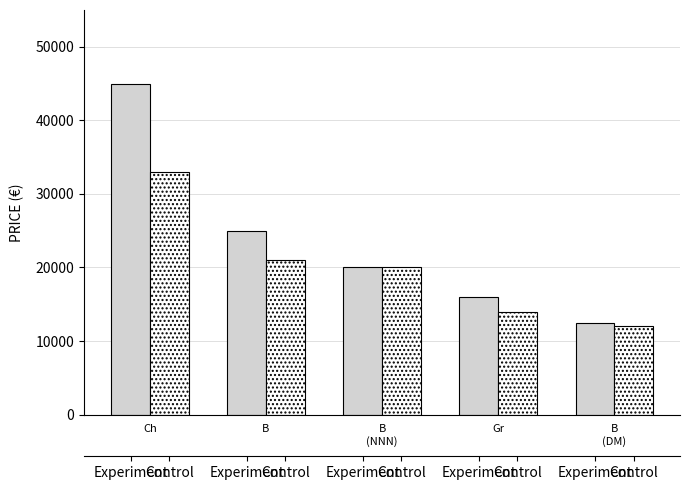

What is the value of the Experiment bar at the 3rd from the left?

20000